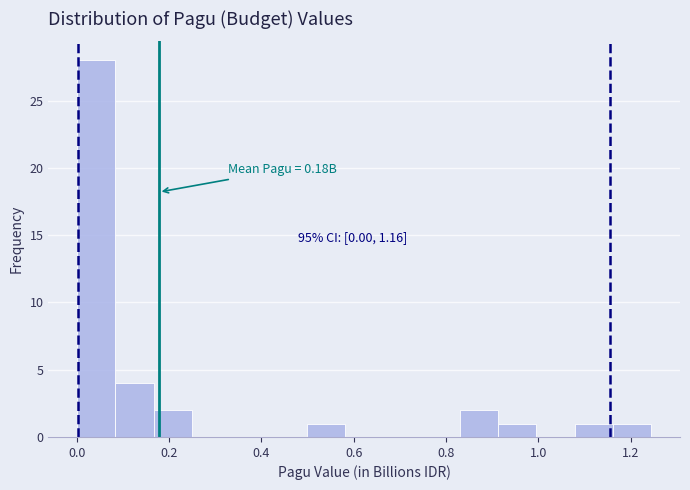

Over which range of the x-axis is the bar tallest?

0.00 to 0.08